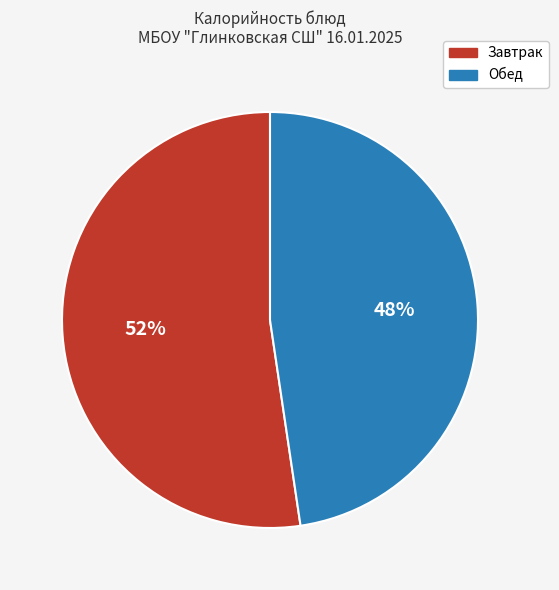

Does any single category account for the majority?

Yes